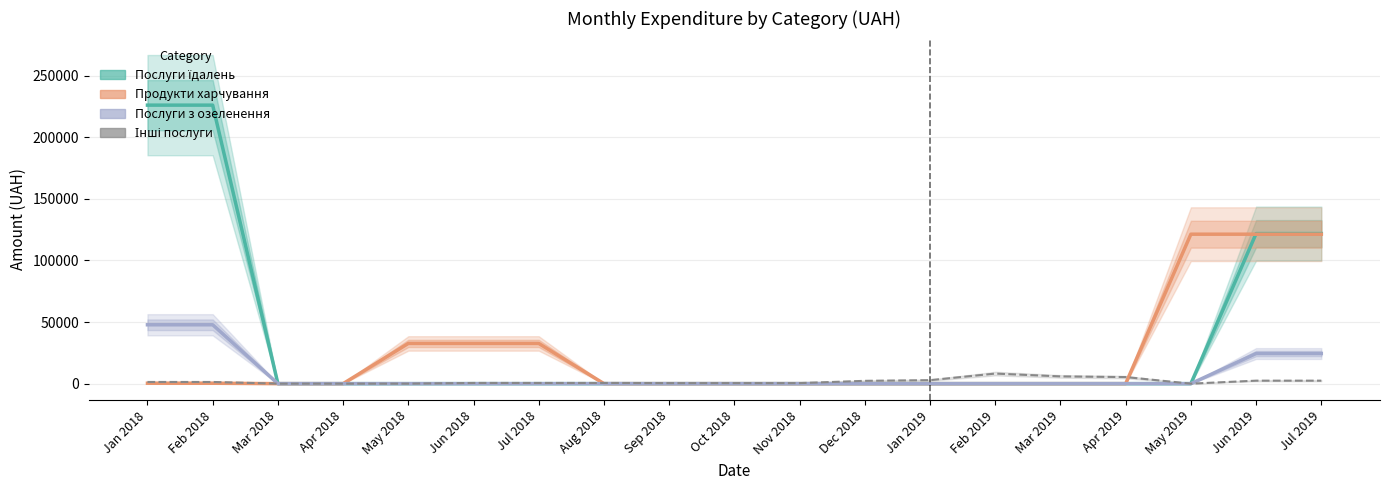

Which series has the largest total across all categories?

Послуги їдалень